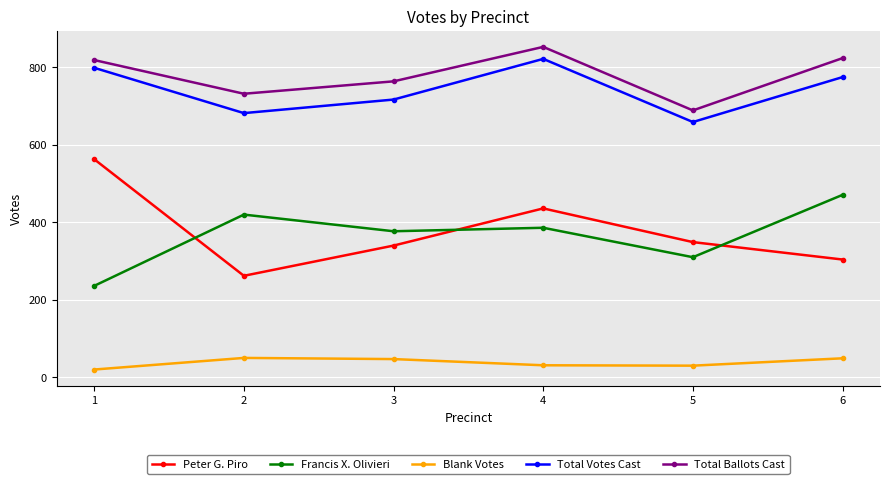

What is the total value across all series at 5?

2037